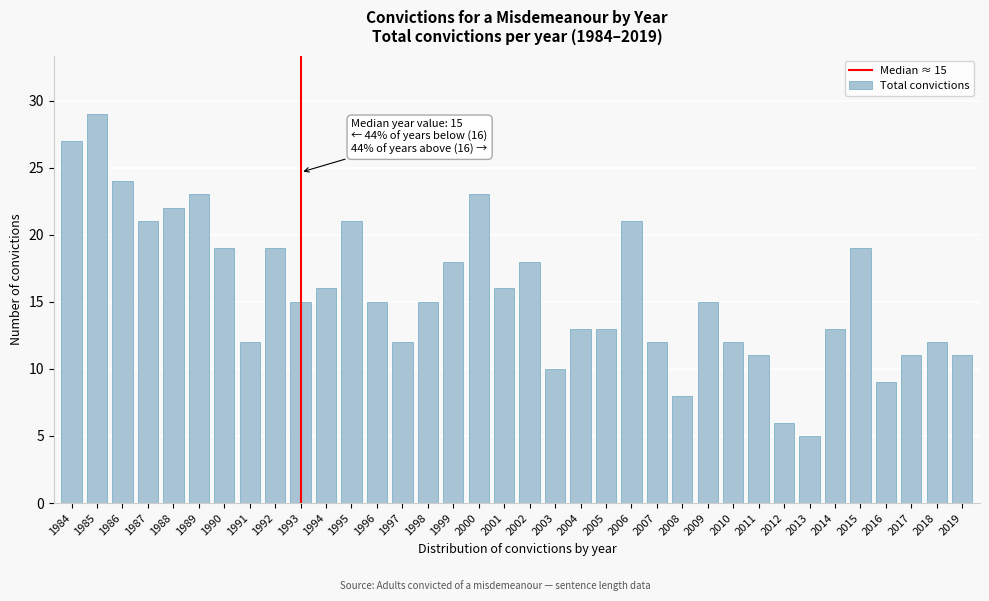

True or false: the data shows 18 at 2014.

False